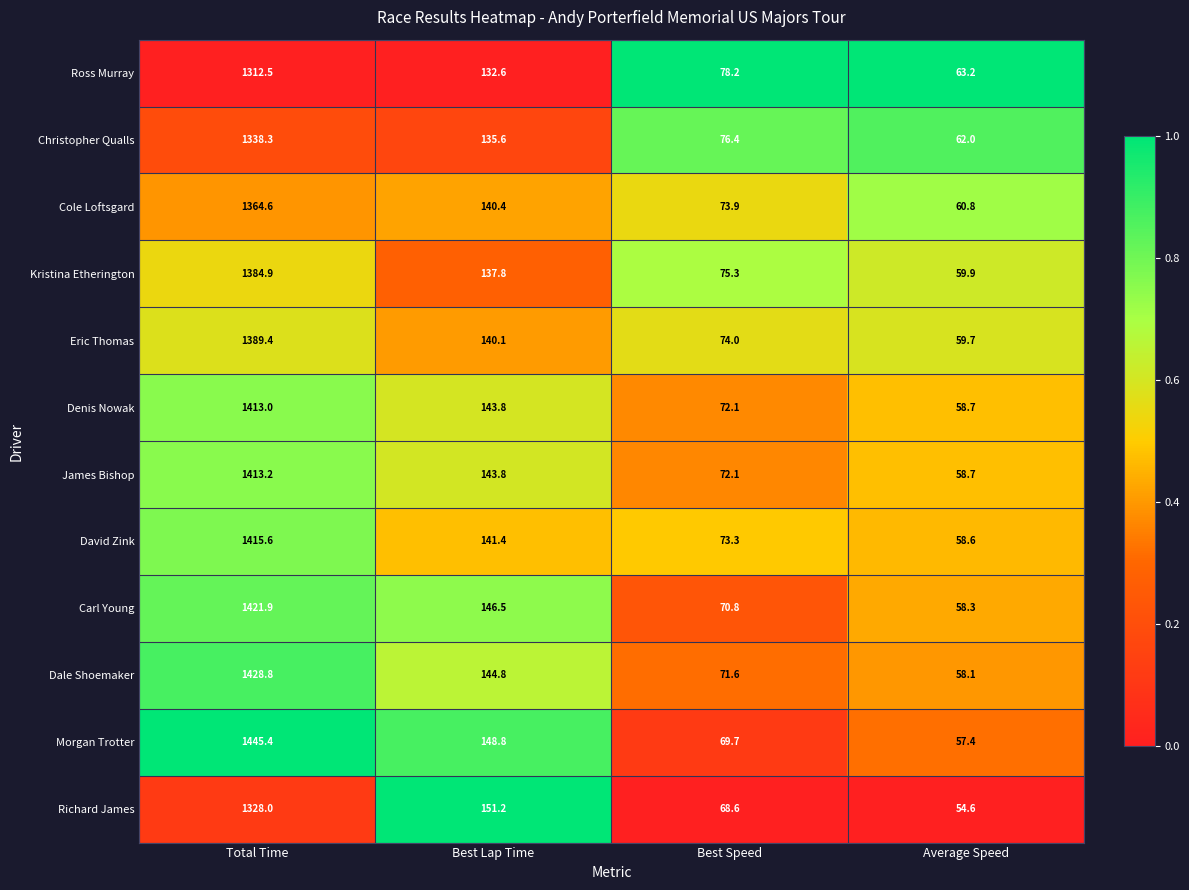

Which label corresponds to the largest value in the chart?

Total Time